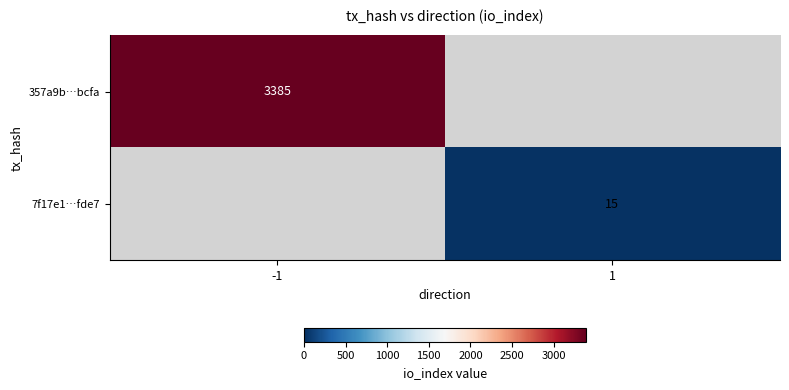

At how many categories does at least one series exceed 1759?

1